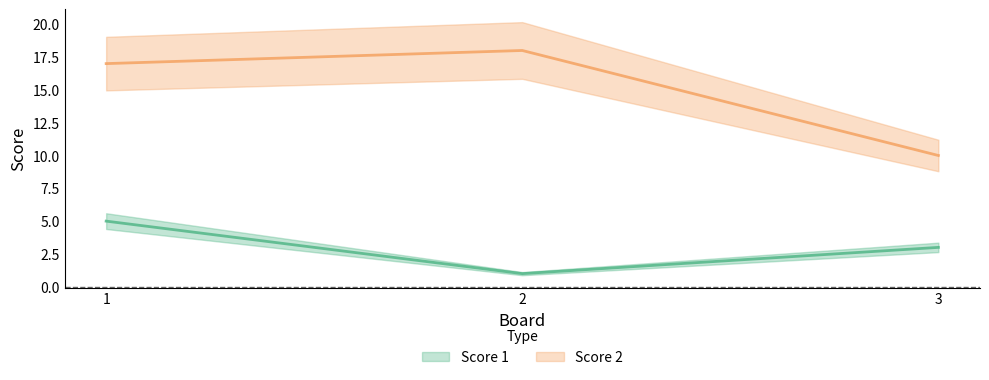

At which category does the chart reach its peak across all series?

2